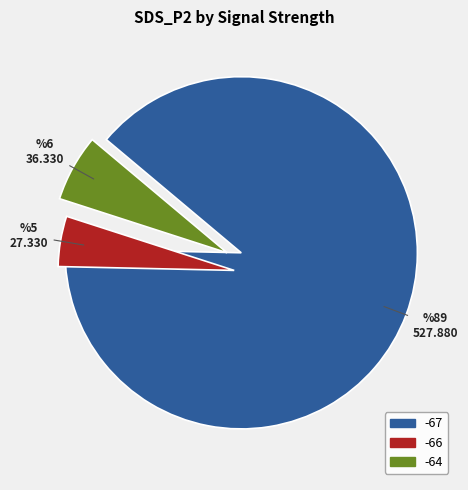

How many segments does this pie chart have?

3